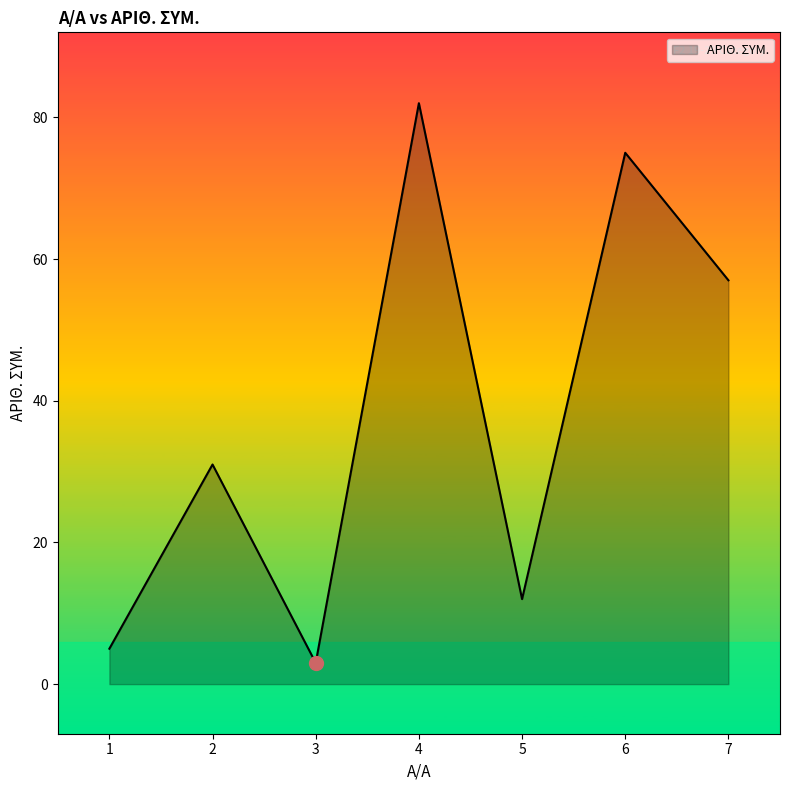

What is the ratio of the value at 7 to the value at 6?

0.8